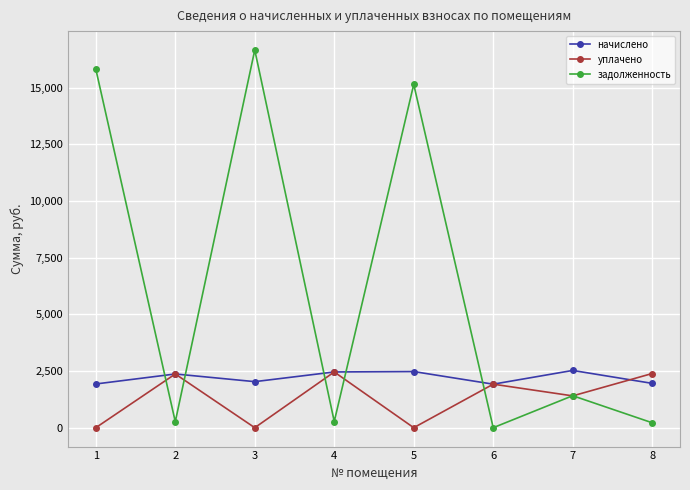

What is the total value across all series at 3?

18694.7